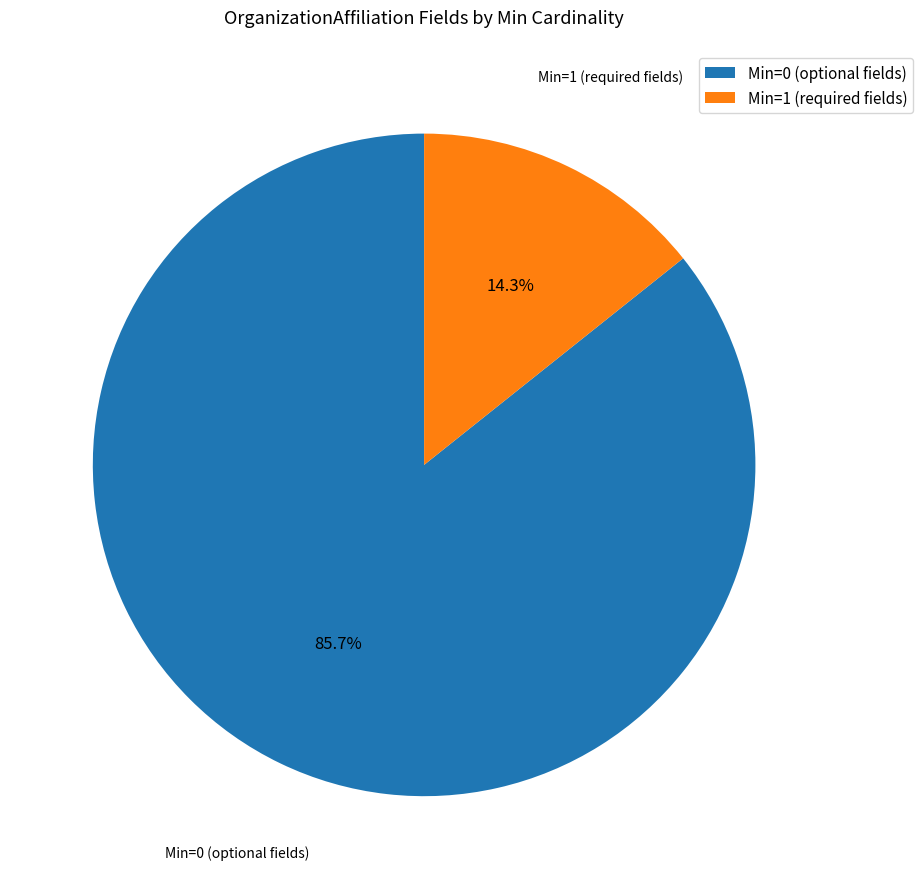

To the nearest percent, what is the average slice percentage?

50%